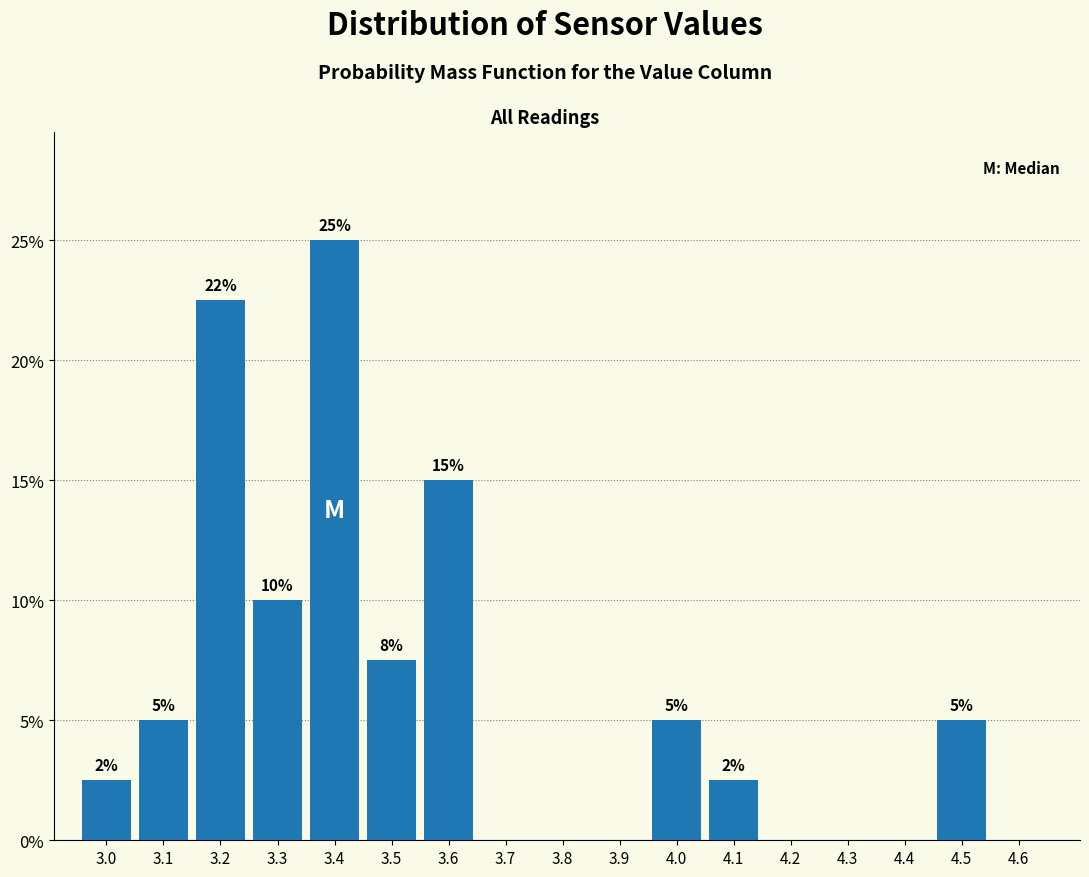

At which label is the value closest to 12?

3.3